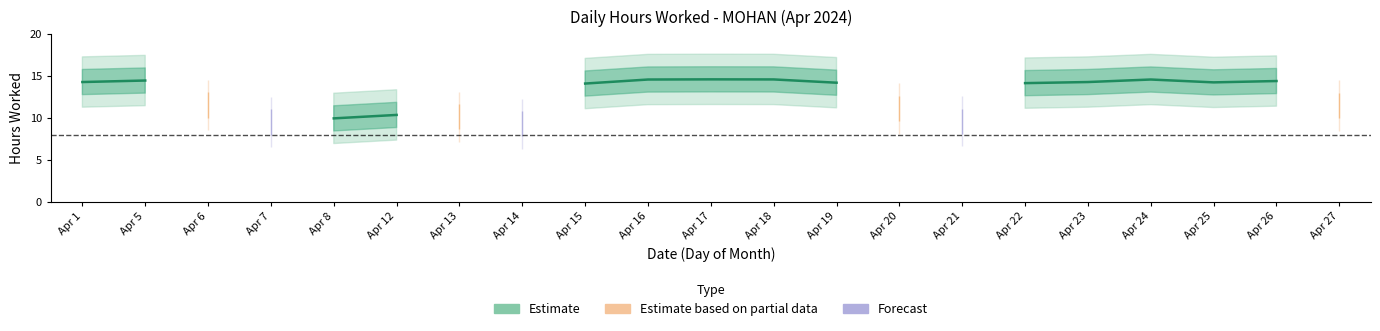

Count the number of categories in the chart.

21